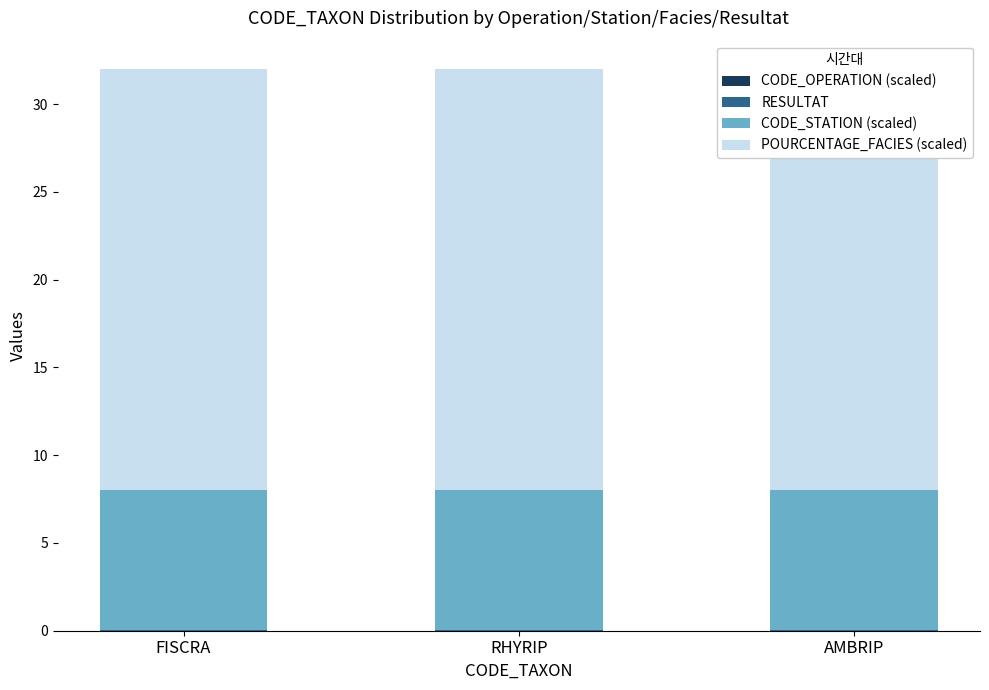

What position from the right is FISCRA?

3